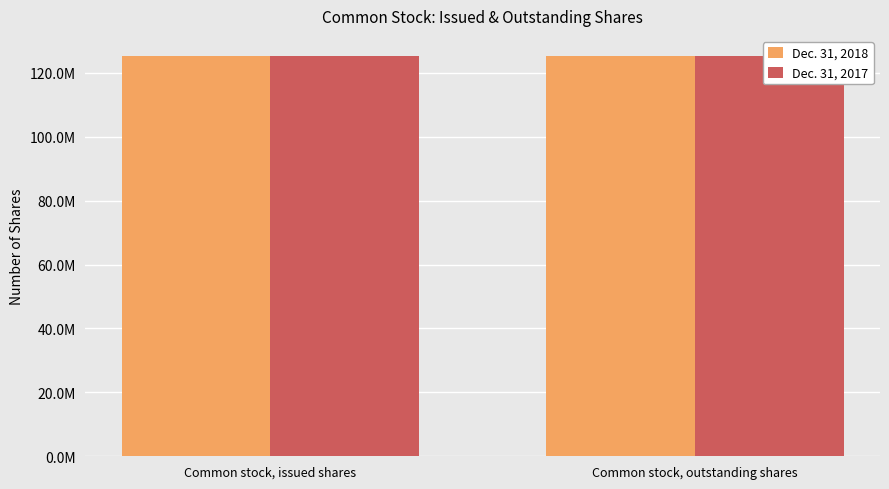

What is the label of the 2nd bar from the left?

Common stock, outstanding shares